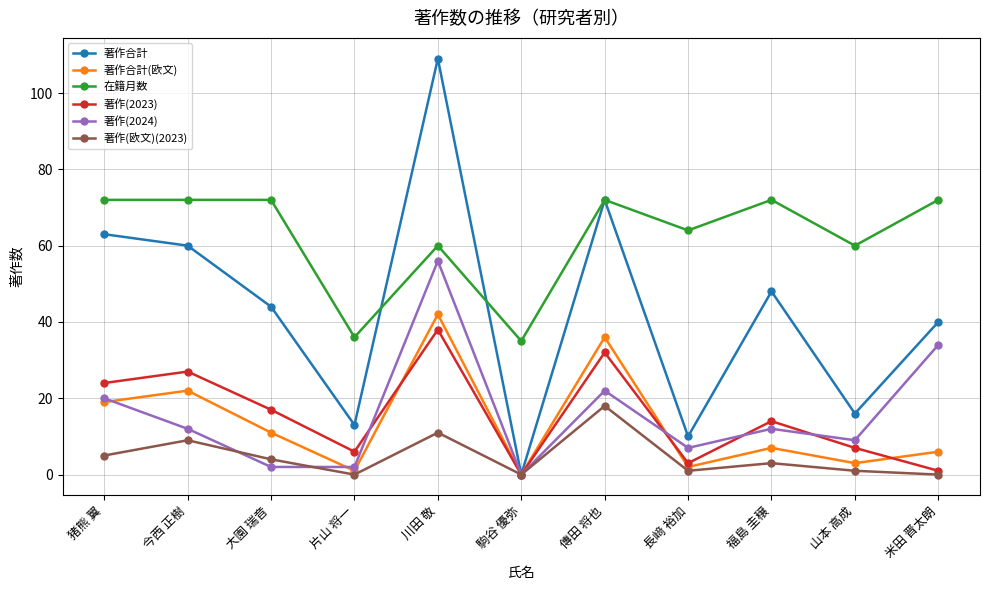

What is the label of the 3rd point from the right?

福島 圭穣